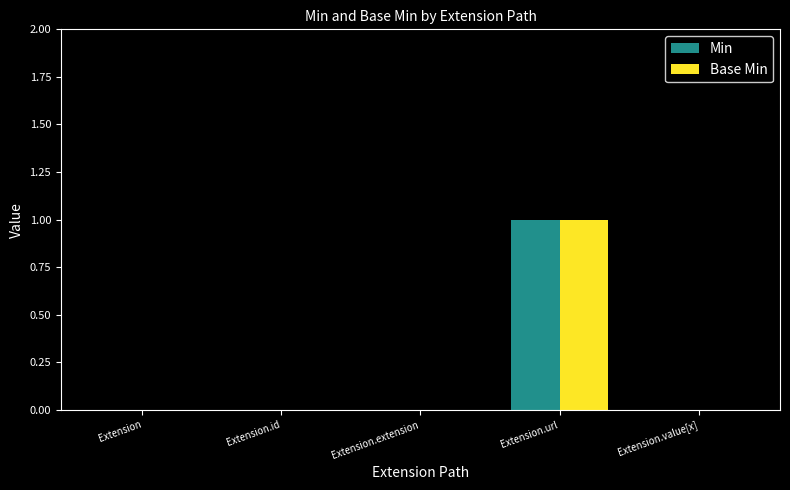

The Base Min series shows 0 at Extension.value[x]. True or false?

True